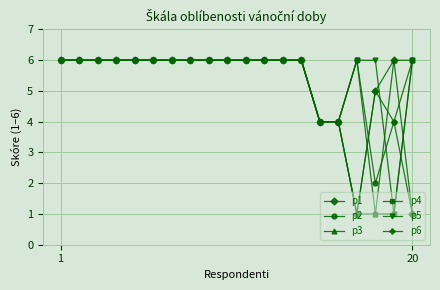

True or false: p1 has more than 0 points higher than both neighbors.

True